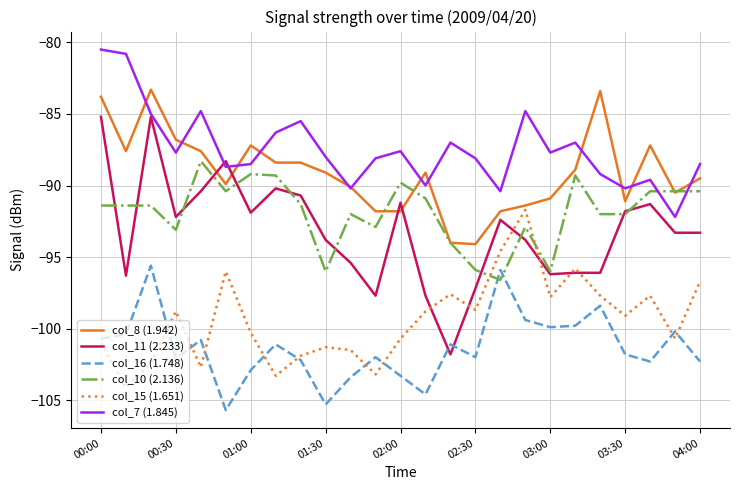

Which series has the largest total across all categories?

col_7 (1.845)